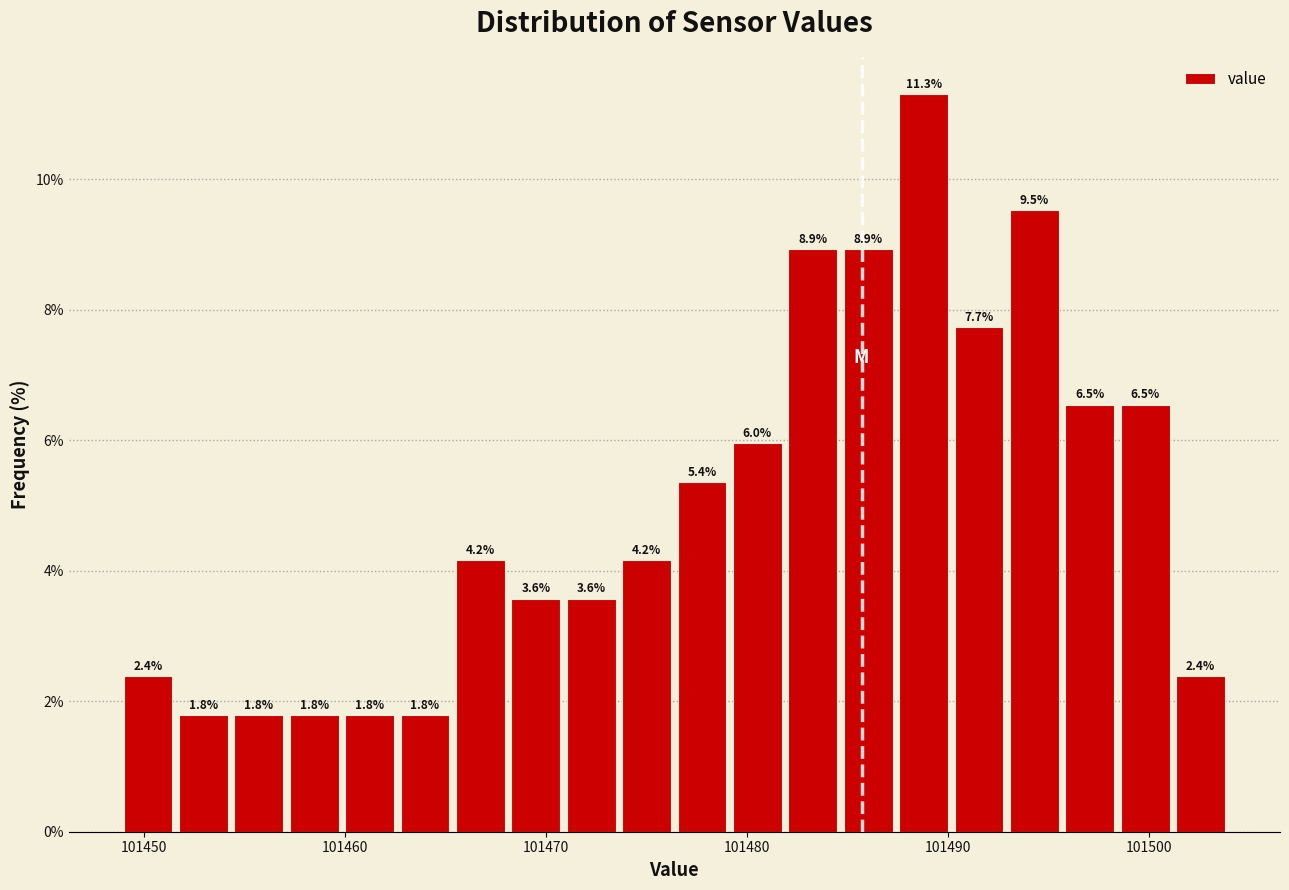

Around what value on the x-axis is the tallest bar? Give the approximate position of its centre, as read against the axis.

101489